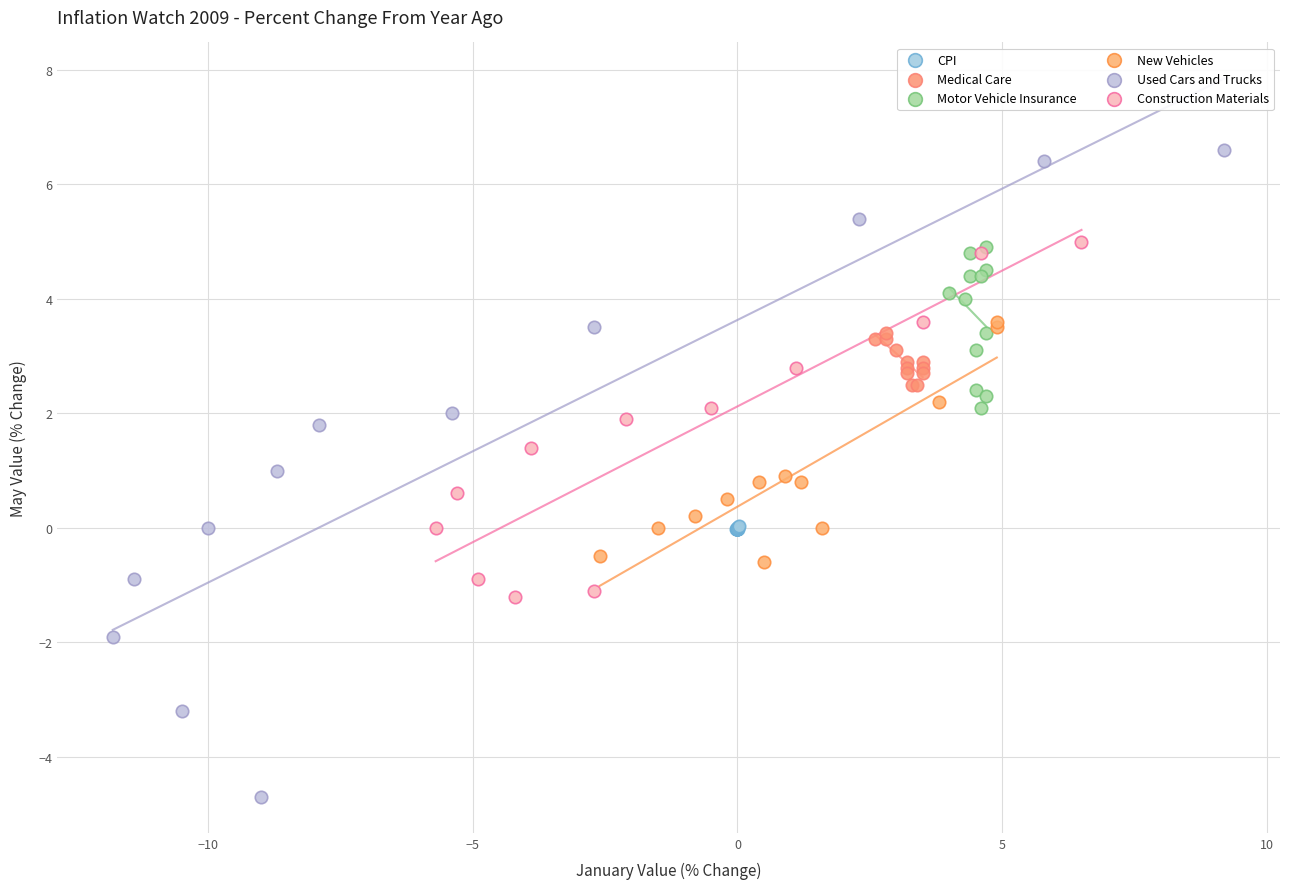

What are all the series names shown in the legend?

CPI, Medical Care, Motor Vehicle Insurance, New Vehicles, Used Cars and Trucks, Construction Materials